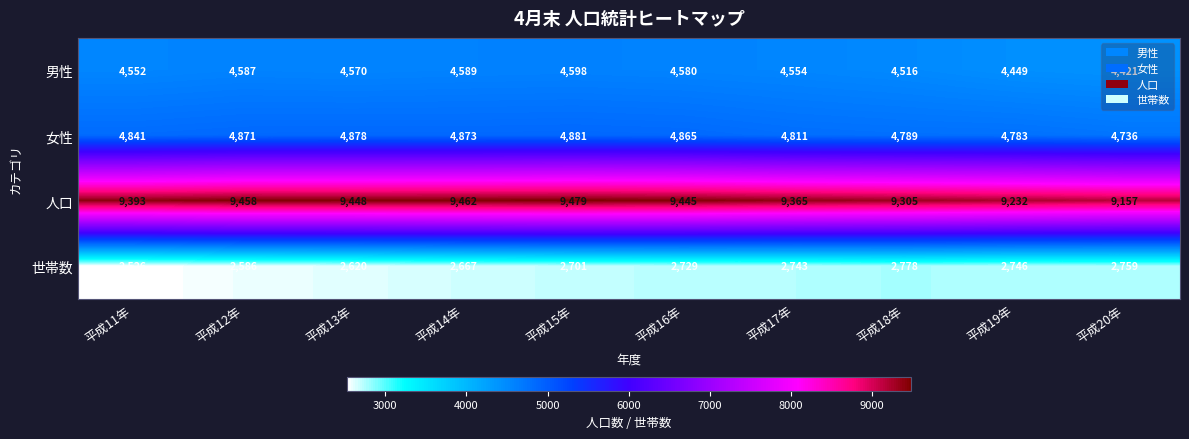

What is the maximum value for 男性?

4598